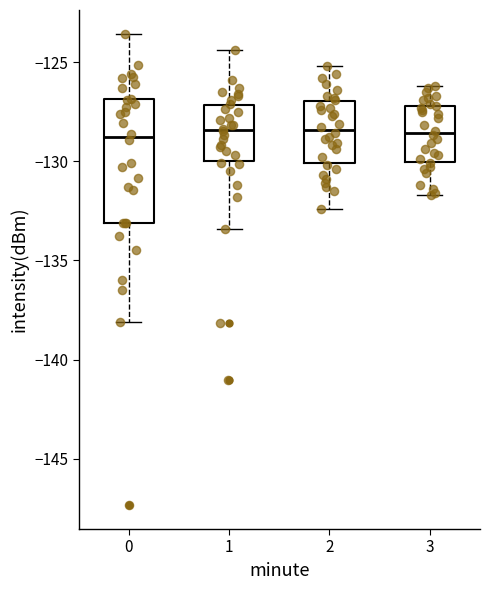

Where does the lower whisker of the box at x = 0 end on the y-axis? The values are not printed on the chart, so give them approximately, as read against the axis.

-138.0